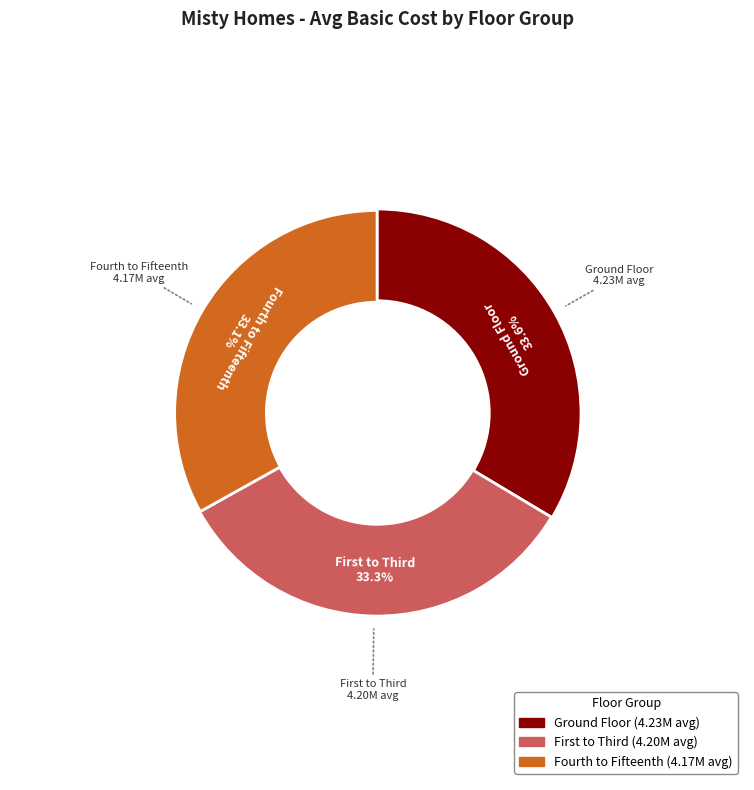

Do 8 and 5 together represent more than half of the pie?

No